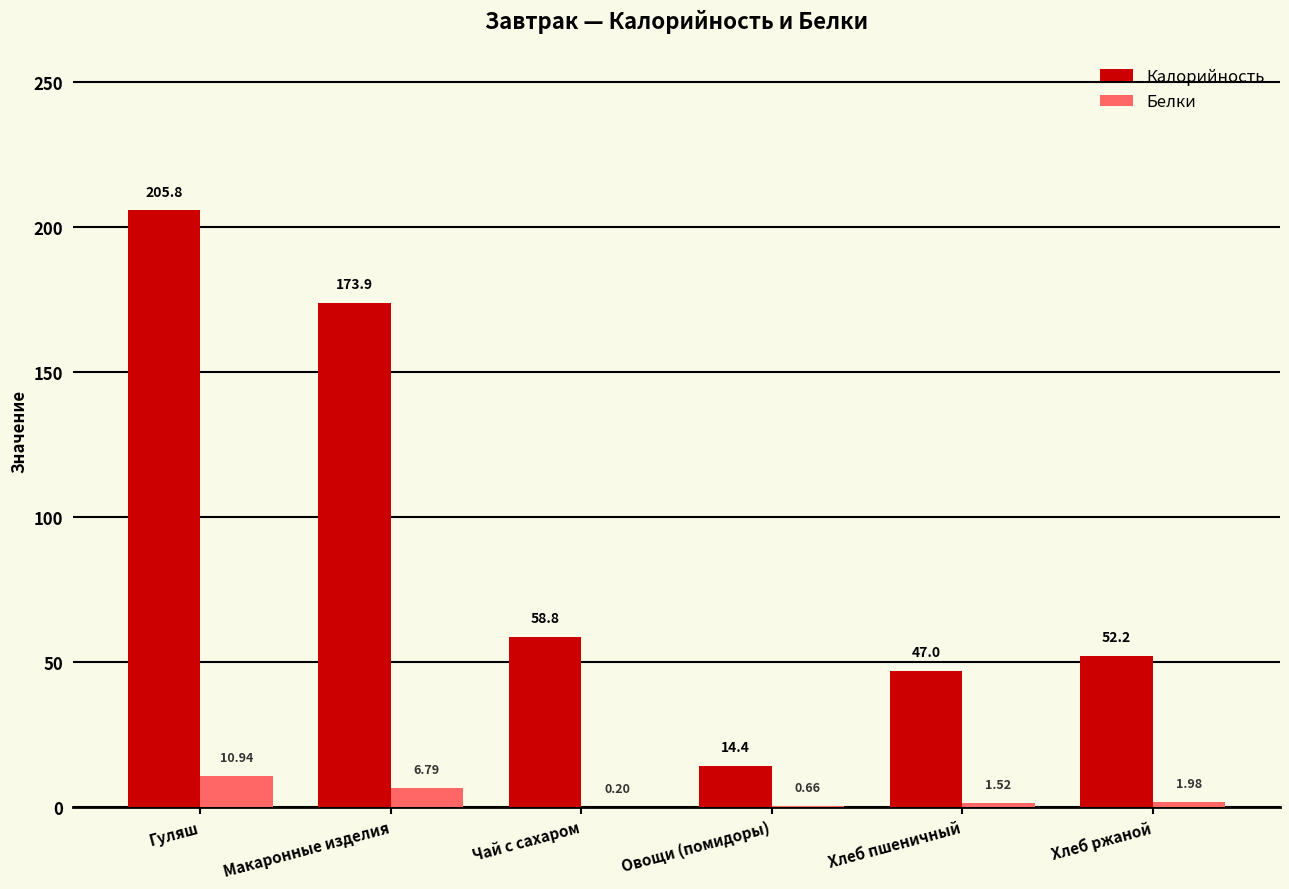

Where does the Калорийность series first go above 58?

Гуляш